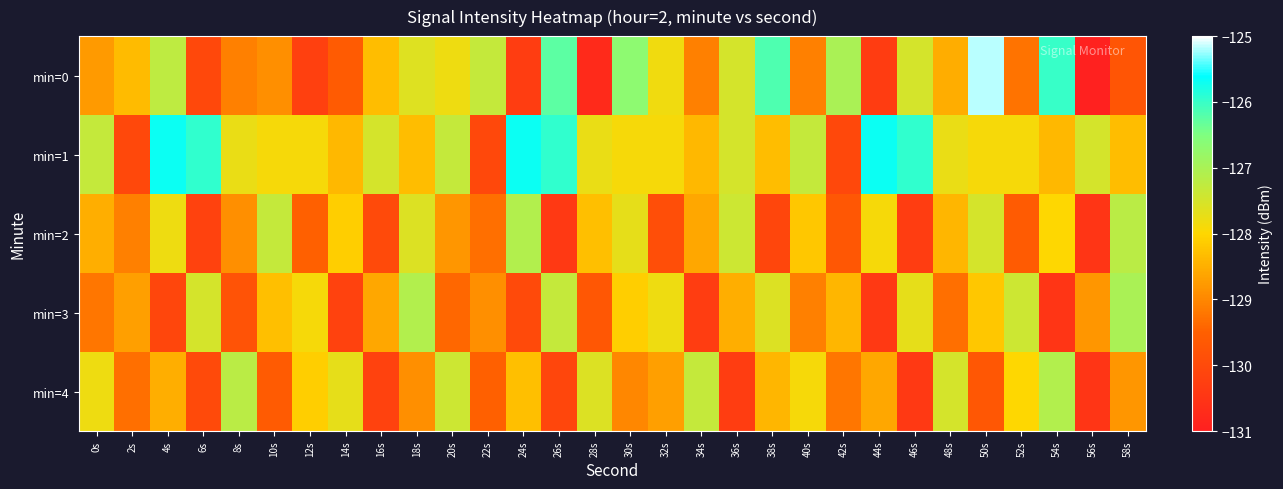

Which series has the largest range (max minus min)?

min=0